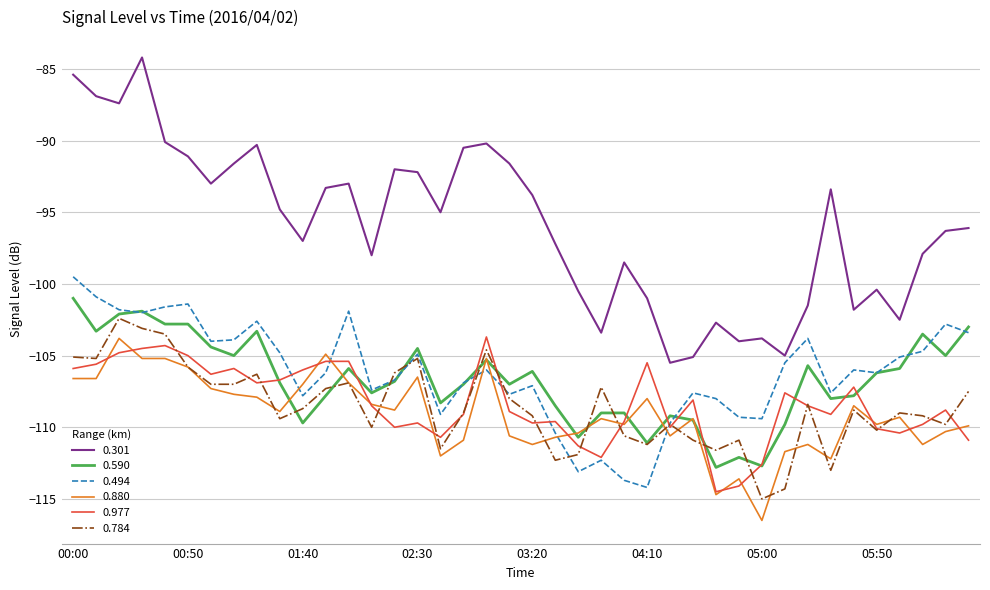

How many lines are shown in the chart?

6